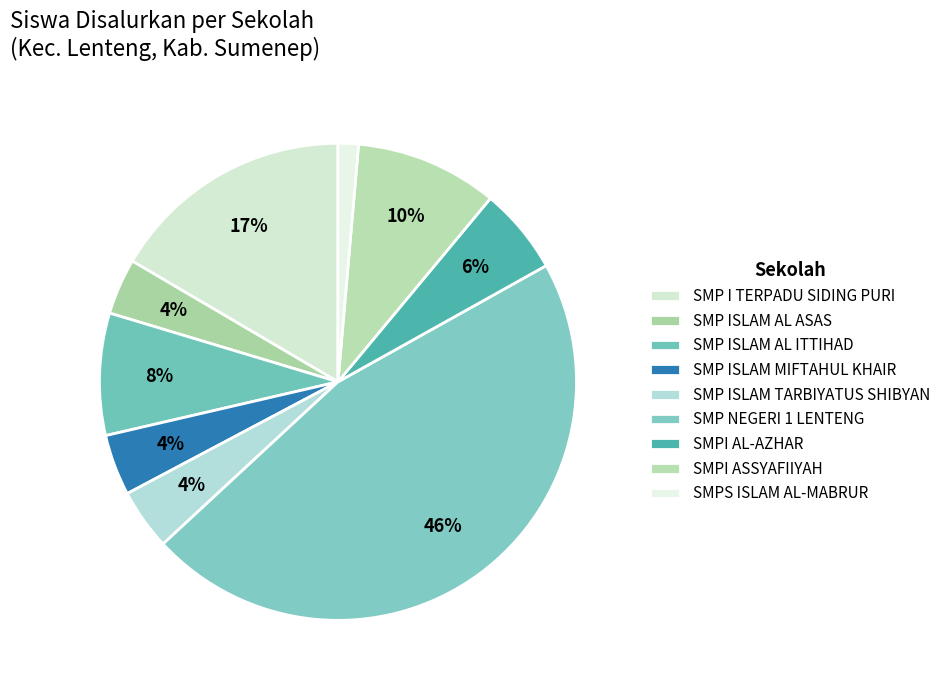

Is it true that SMP ISLAM AL ITTIHAD is 16% of the pie?

False